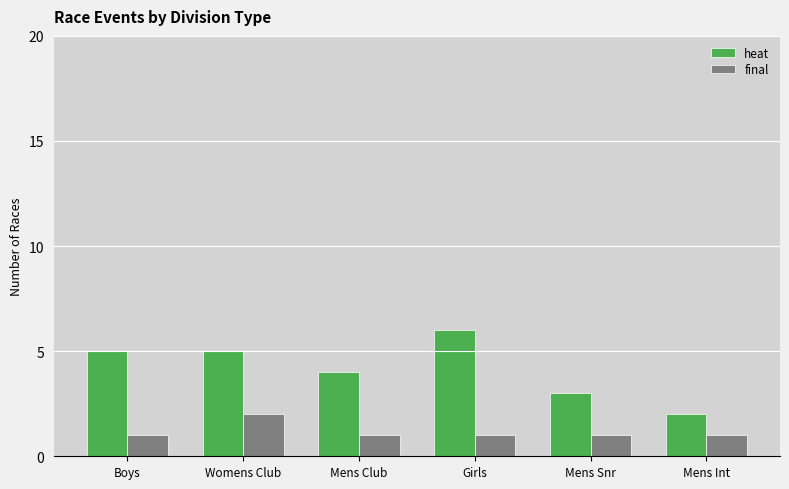

What is the difference between the highest and lowest values at Womens Club?

3